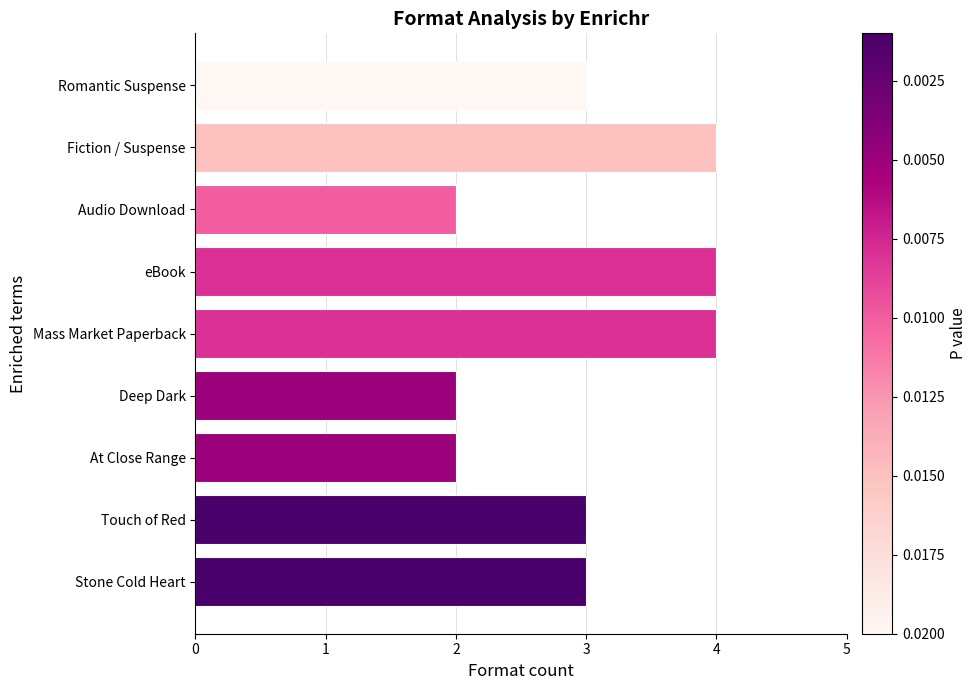

What is the difference between the second highest and second lowest values?

2